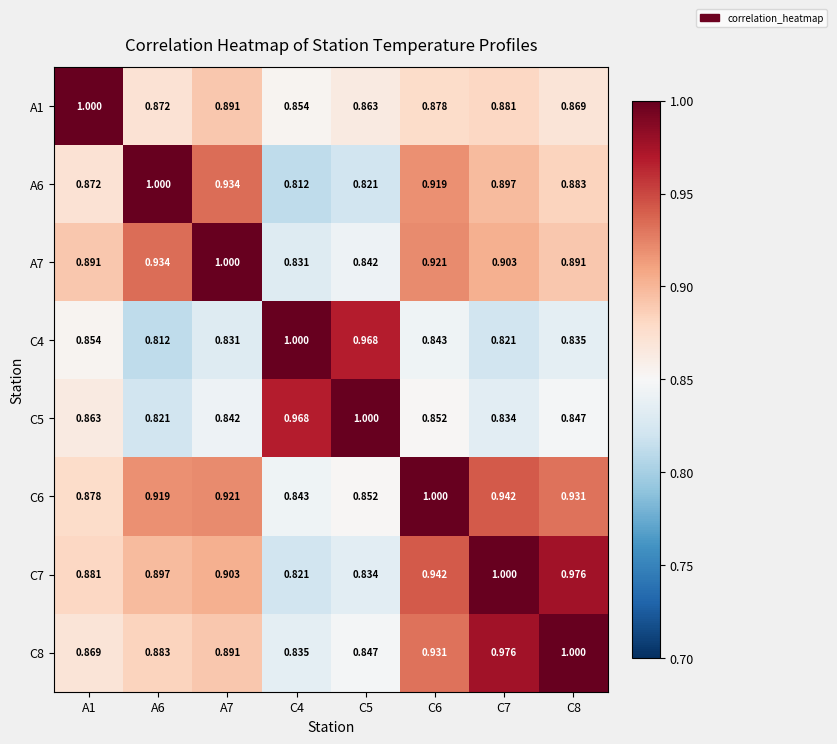

Is the value of C6 at A7 greater than the value of C4 at C8?

Yes